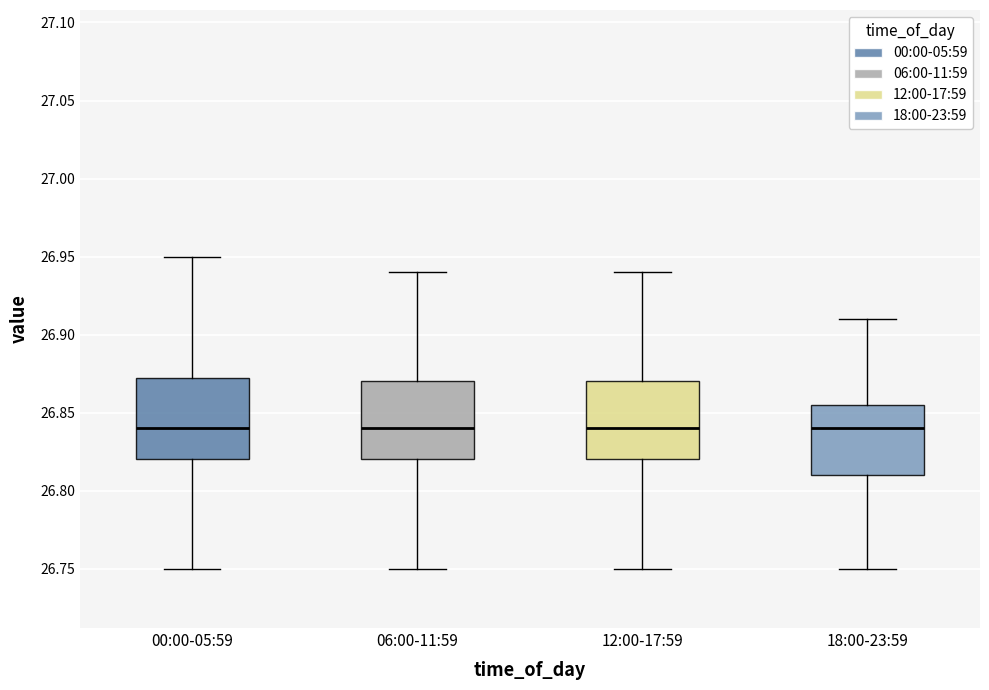

Reading left to right, transcribe this box plot: for each box, give where its median line is, the range the box spans, and where its two whiskers end, as read against the y-axis. The values are not printed on the chart, so give them approximately, as read against the axis.

00:00-05:59: median 26.840, box 26.820 to 26.875, whiskers 26.750 to 26.950
06:00-11:59: median 26.840, box 26.820 to 26.870, whiskers 26.750 to 26.940
12:00-17:59: median 26.840, box 26.820 to 26.870, whiskers 26.750 to 26.940
18:00-23:59: median 26.840, box 26.810 to 26.855, whiskers 26.750 to 26.910